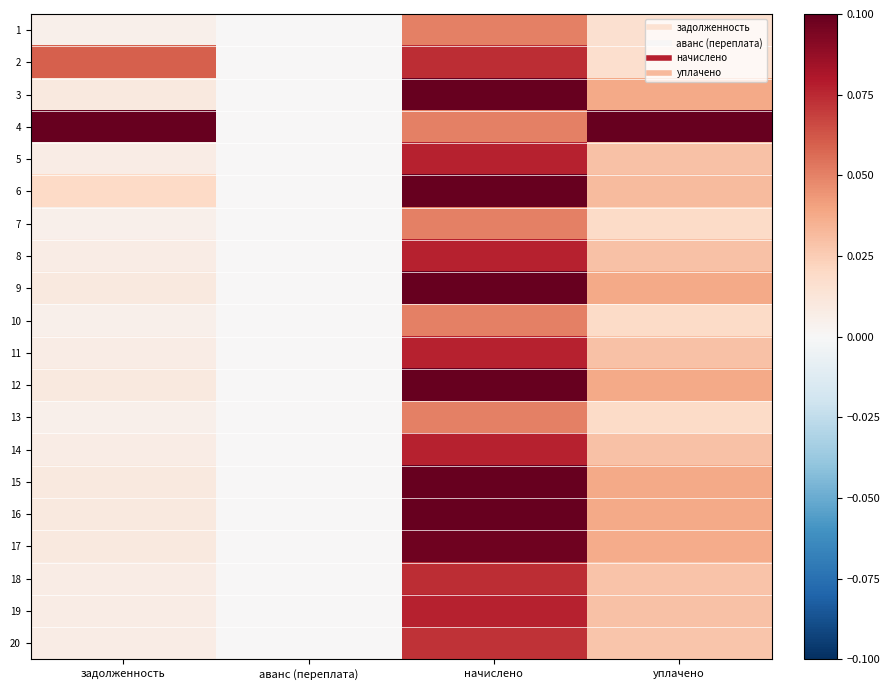

At which category is the sum across all series the highest?

начислено